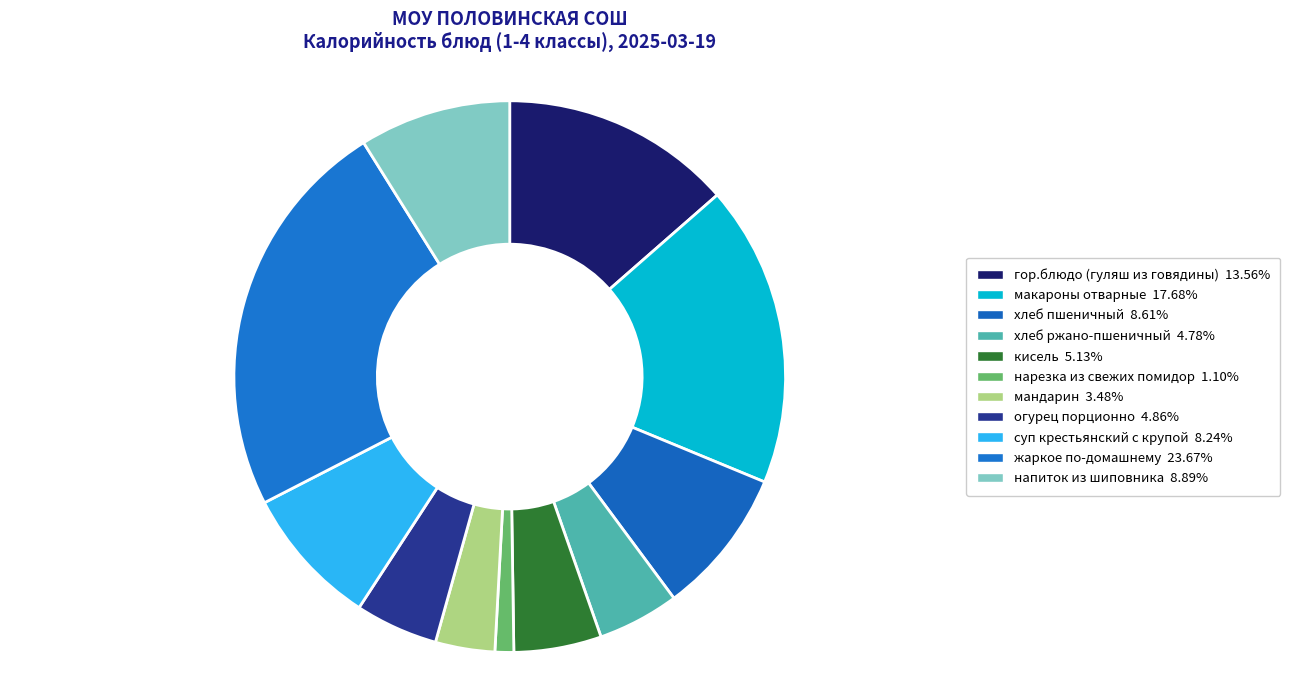

Is there a majority slice in this chart?

No